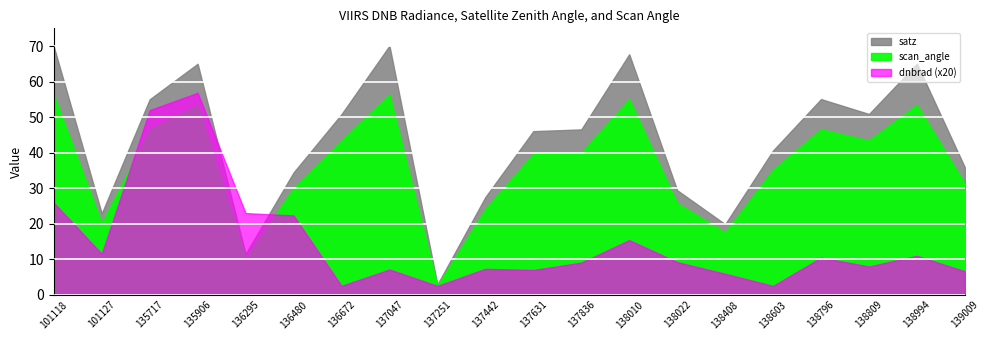

What is the average value of the satz series?

43.4